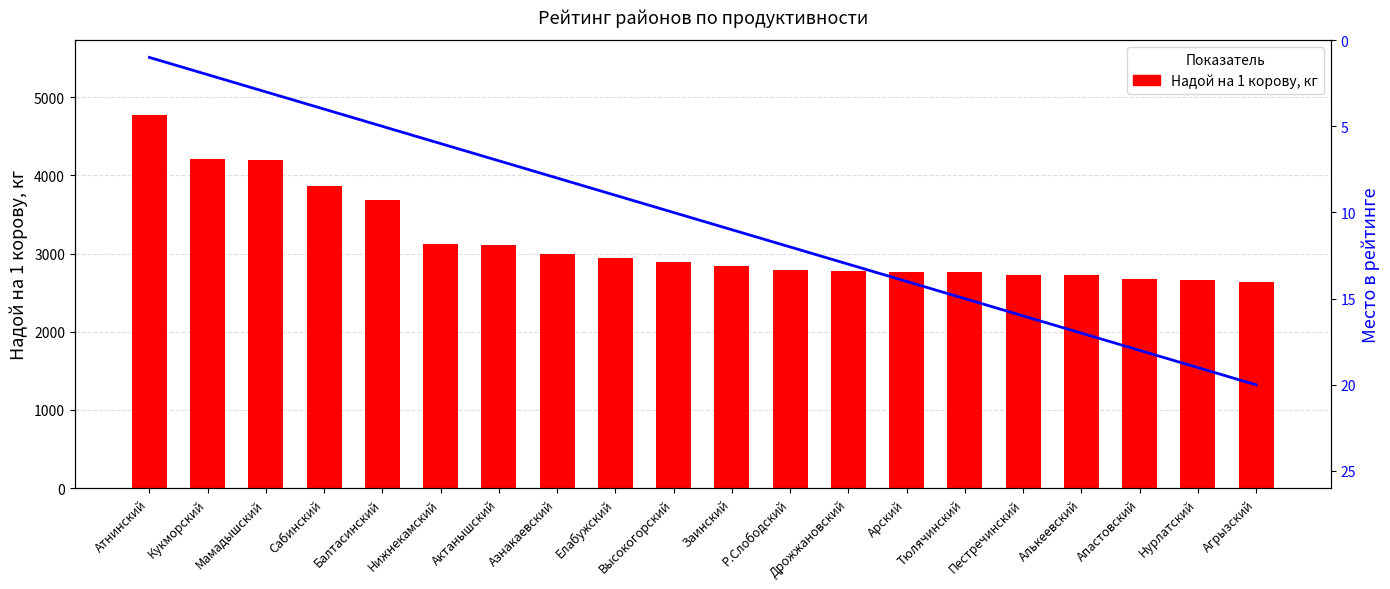

True or false: Место has a value of 15 at Тюлячинский.

True